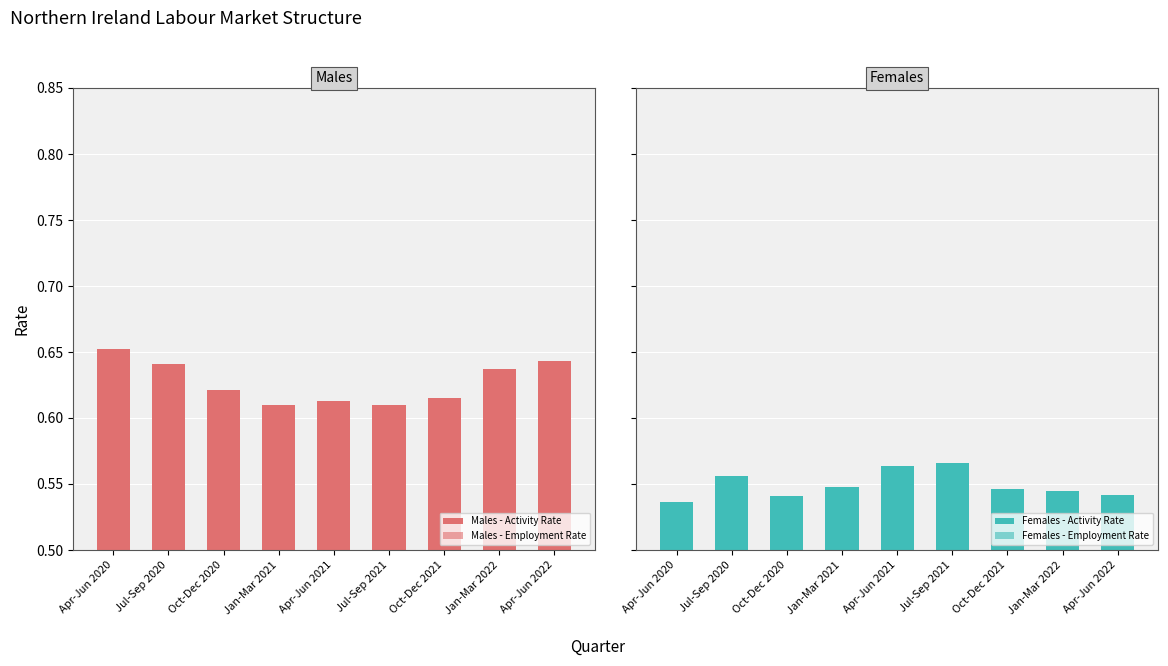

Between Jan-Mar 2021 and Apr-Jun 2021, which is larger?

Apr-Jun 2021